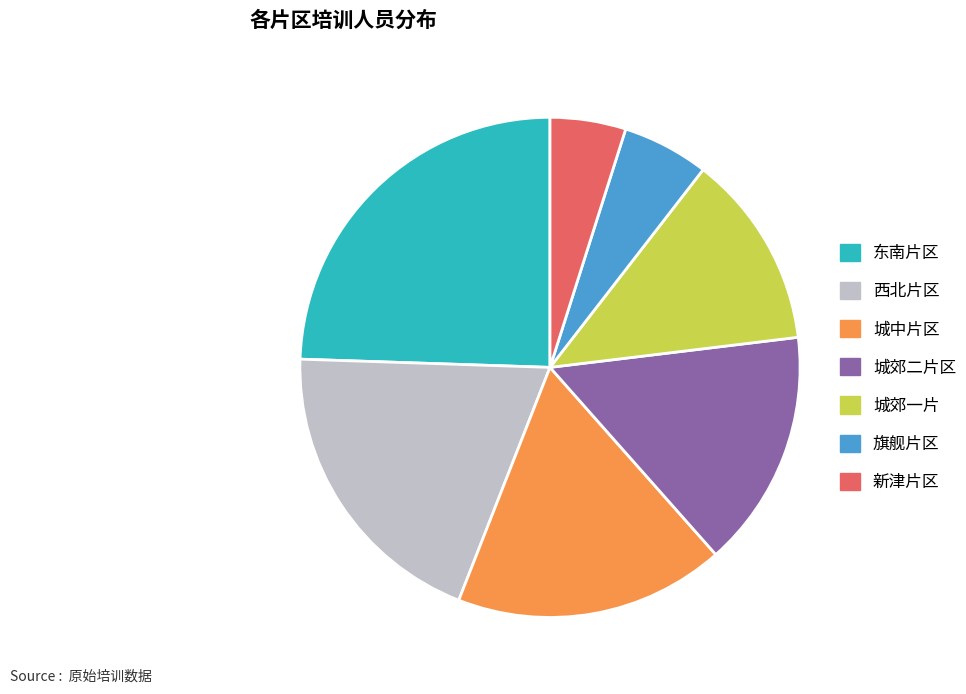

Between 东南片区 and 城郊二片区, which is larger?

东南片区